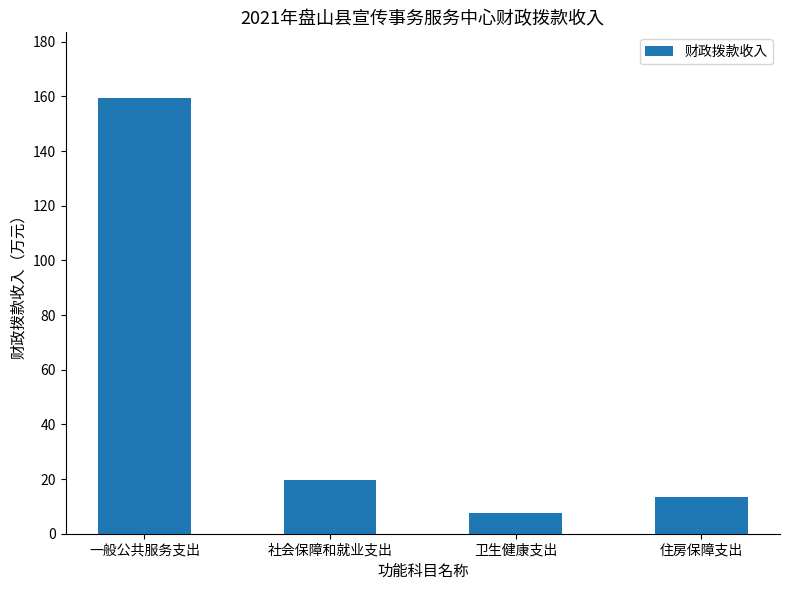

What value does the data have at 住房保障支出?

13.3